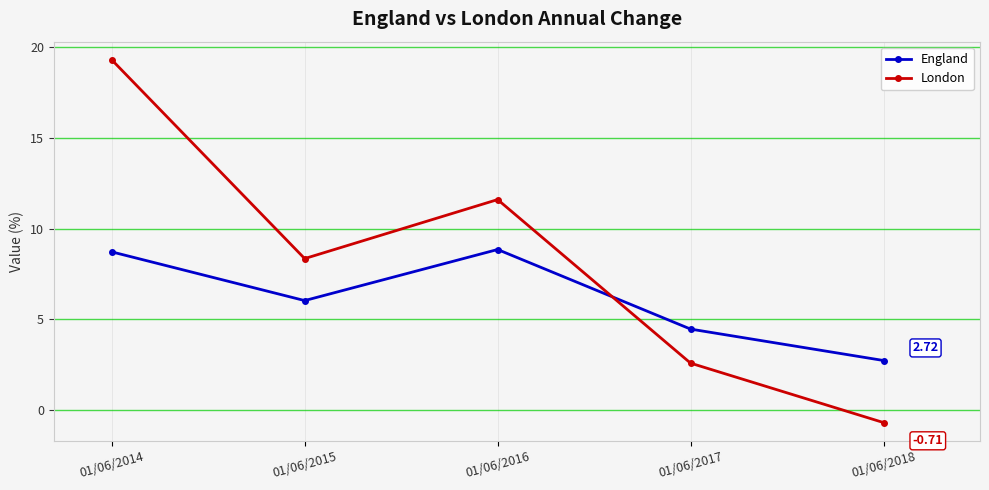

How many values in the London series are below 8?

2